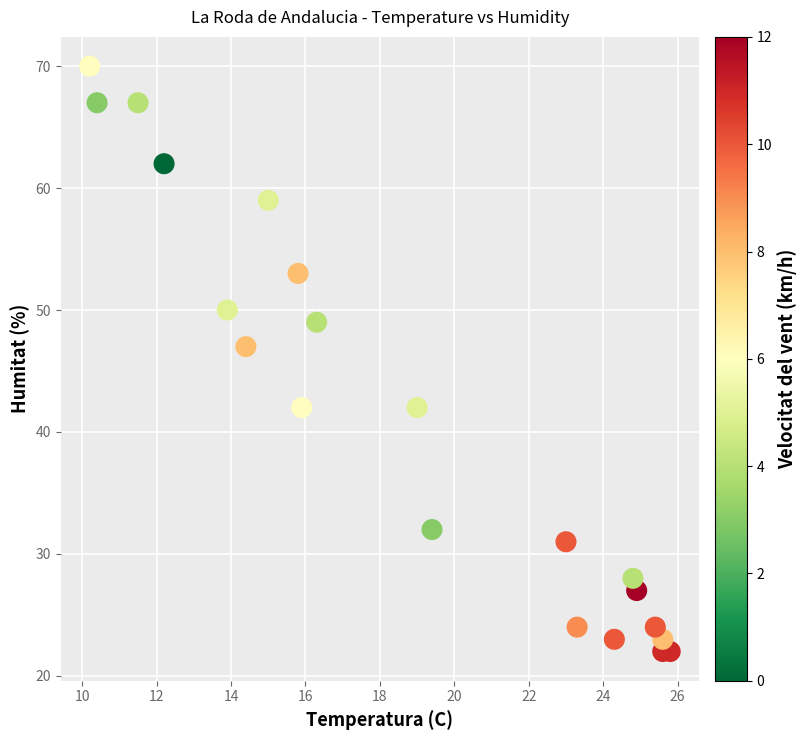

What is the range of Y values (max minus min)?

48